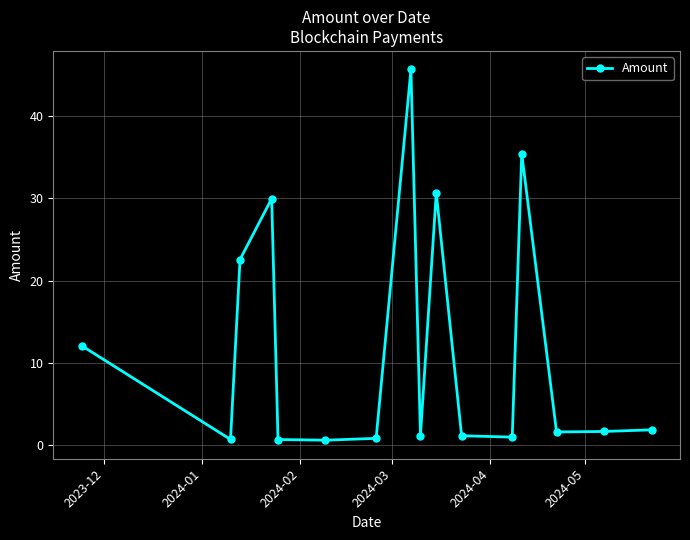

What is the sum of all values?

188.0